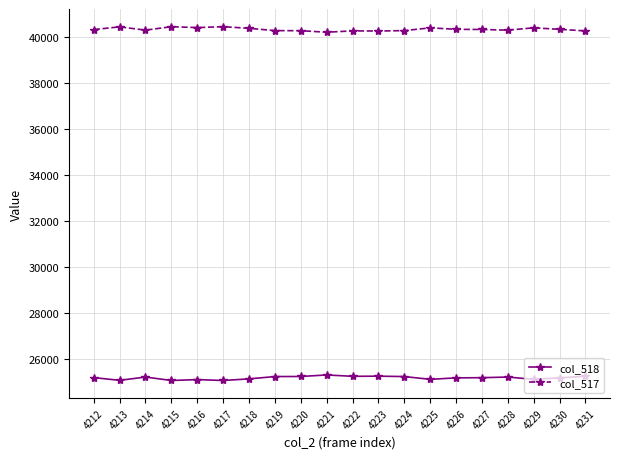

What is the value of the col_518 point at the 15th from the left?

25192